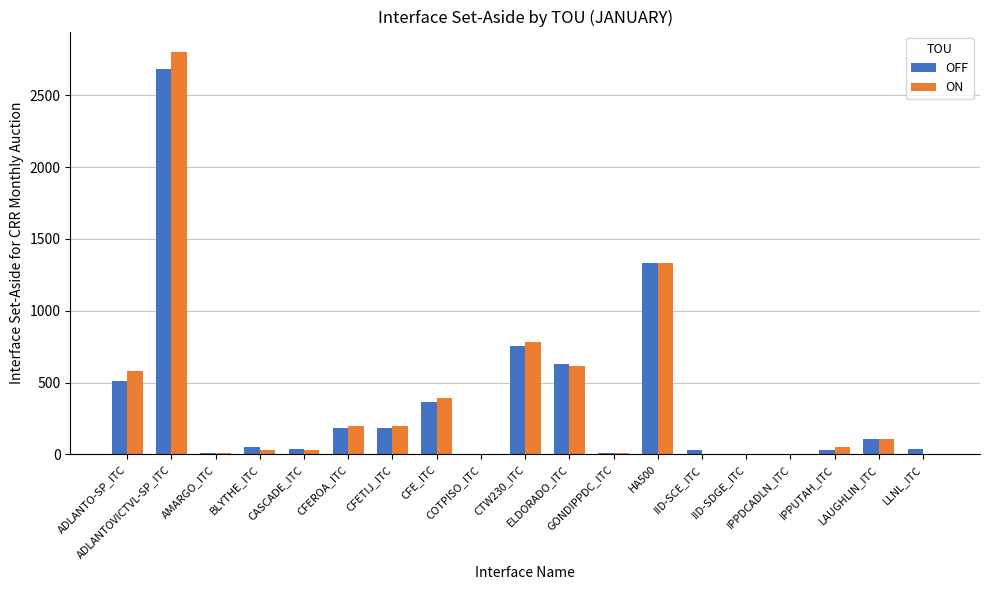

Which category has the lowest value in the OFF series?

COTPISO_ITC